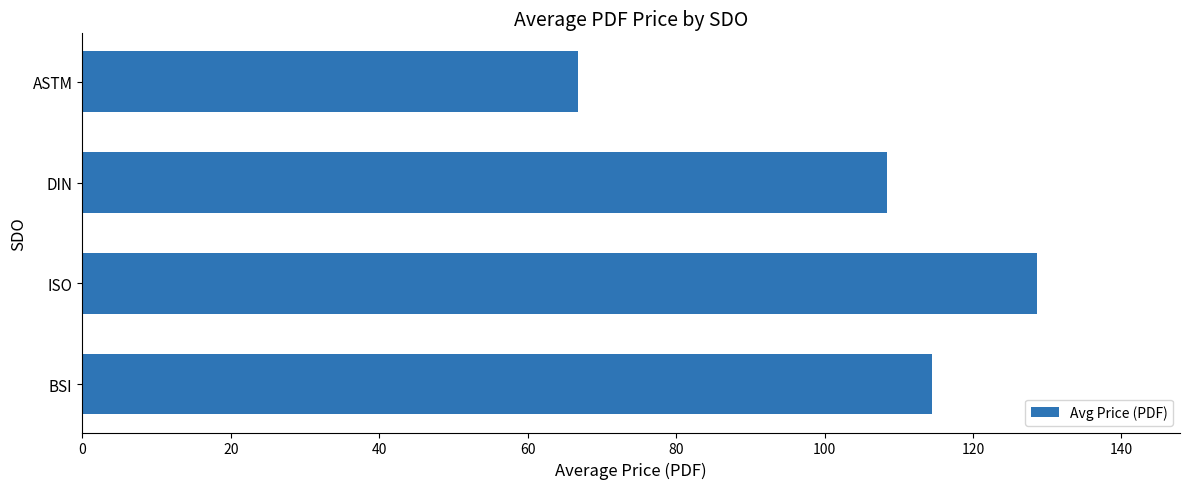

At which category does the chart reach its minimum across all series?

ASTM